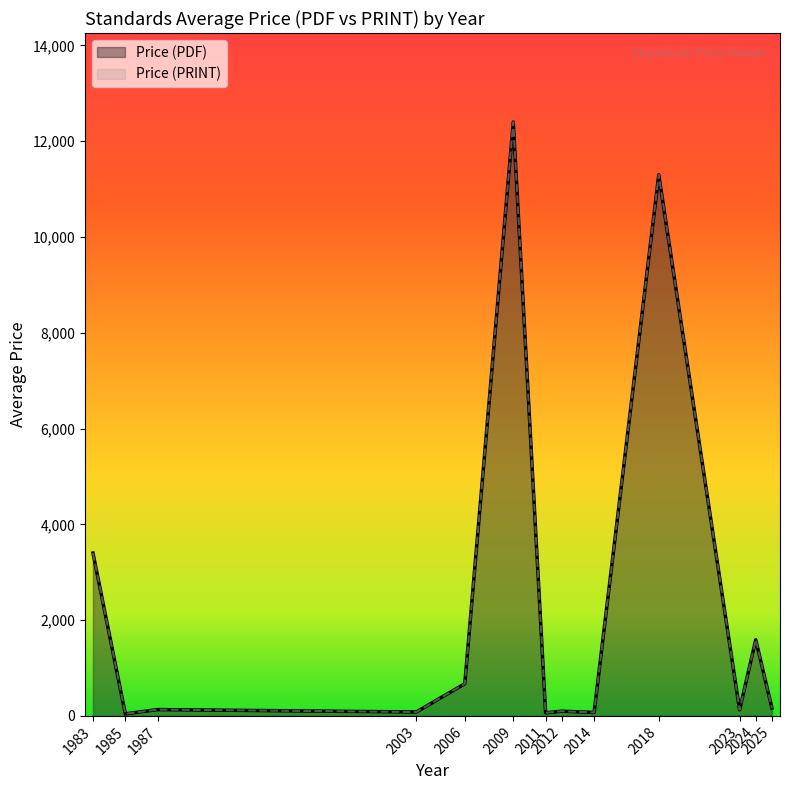

True or false: Price (PDF) has more than 1 interior local peaks.

True